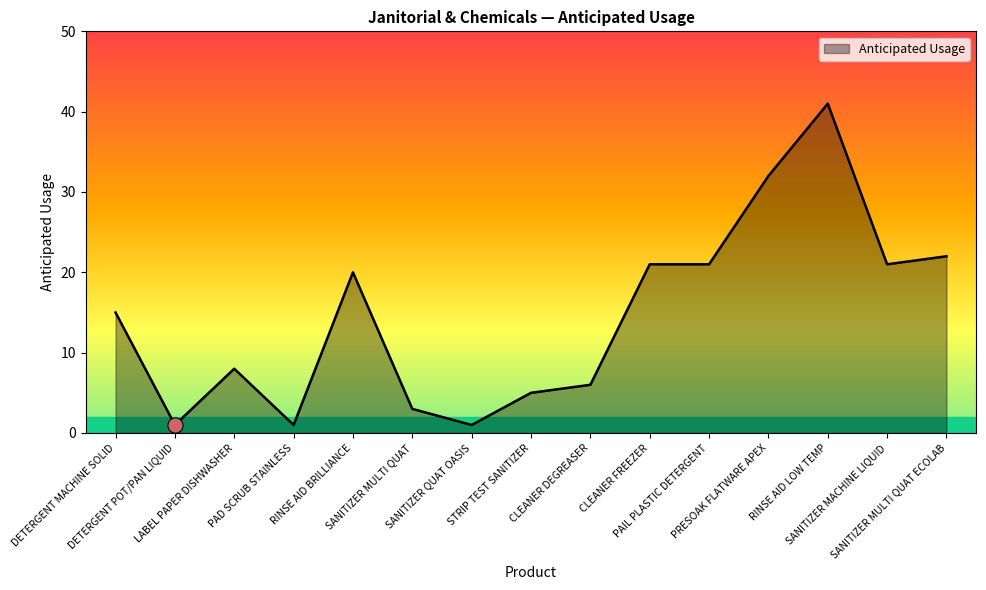

What is the change in value from RINSE AID BRILLIANCE to RINSE AID LOW TEMP?

+21